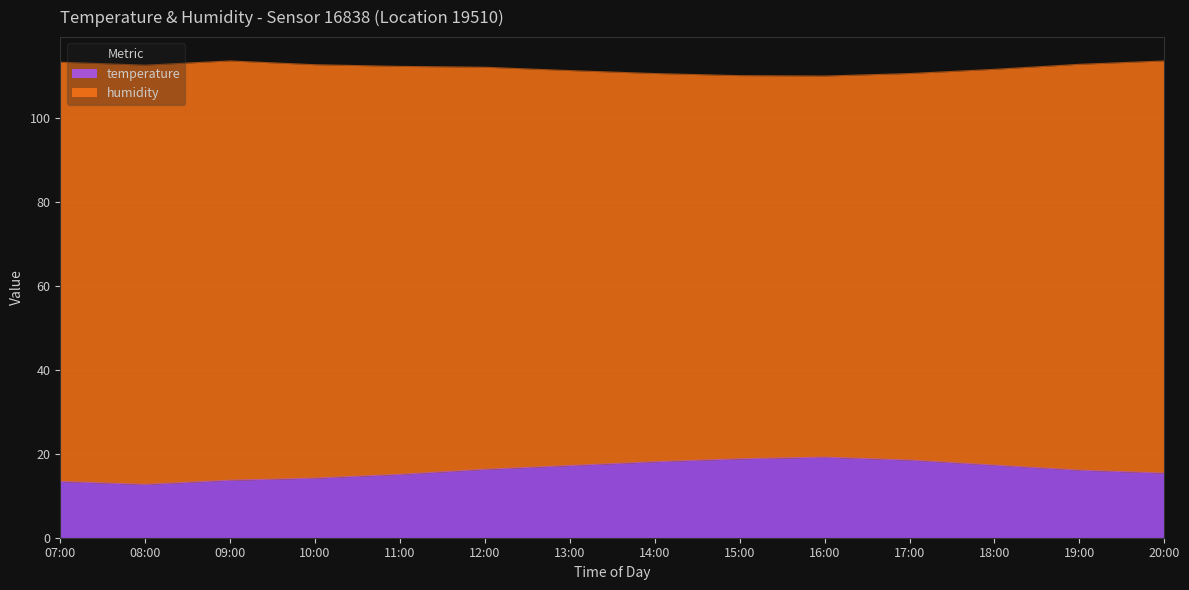

True or false: the data shows 9.4 at 18:00.

False